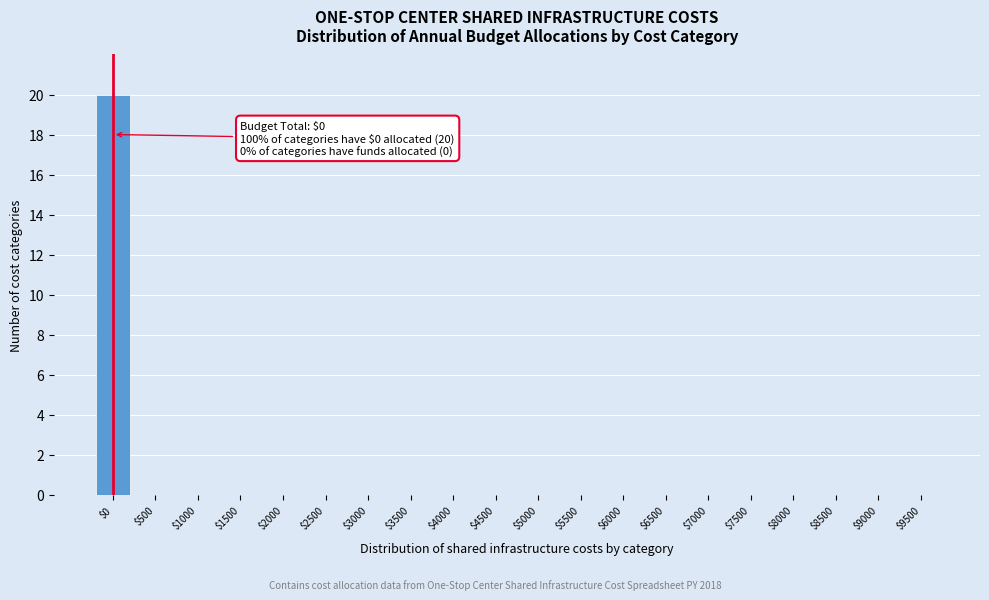

Which category has the highest value across all series?

$0